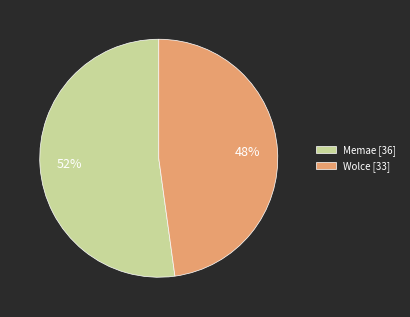

Which has a higher value, Memae or Wolce?

Memae